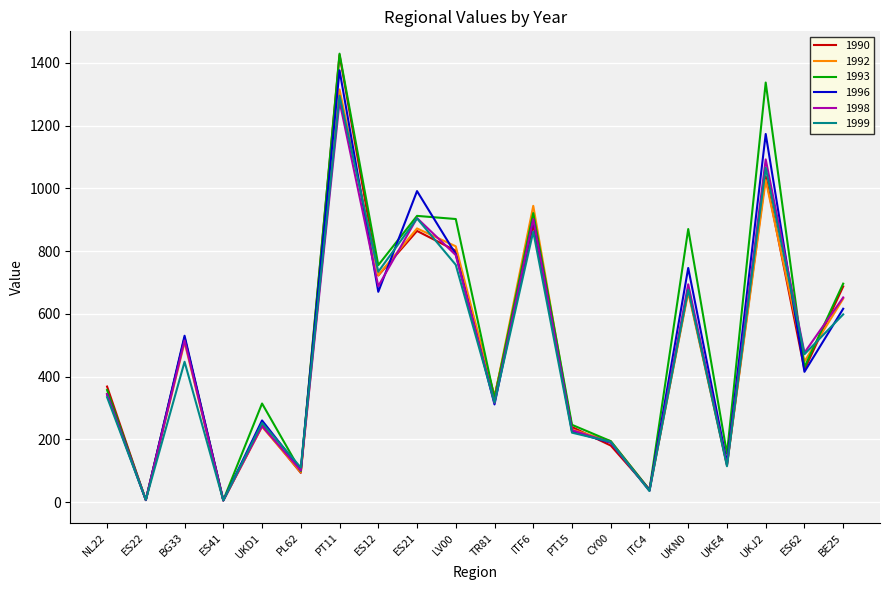

How many lines are shown in the chart?

6